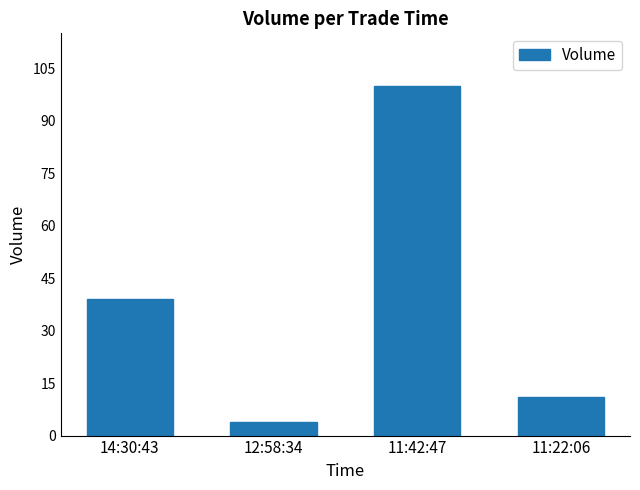

Which category has the lowest value across all series?

12:58:34